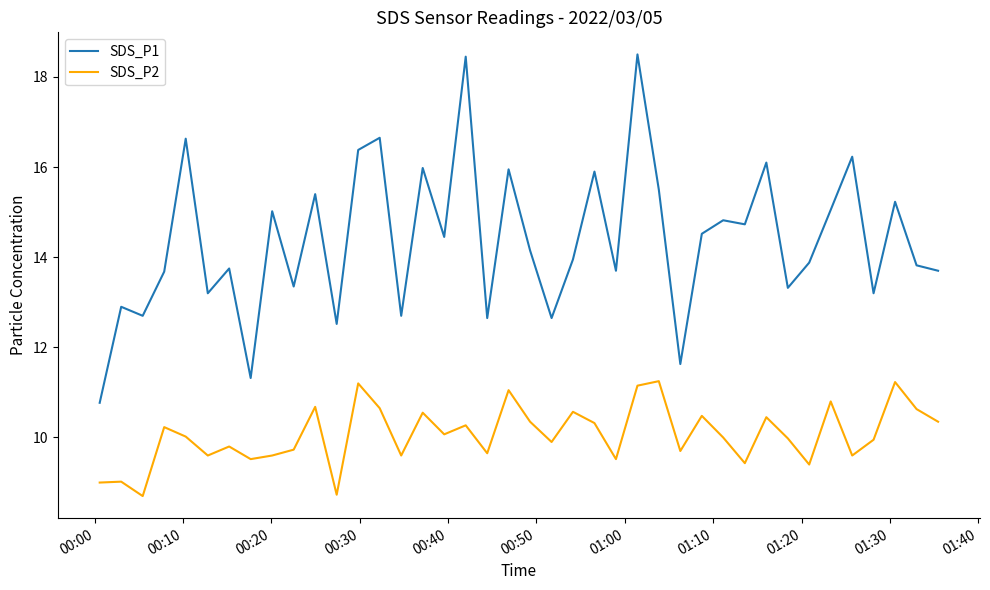

Which series has the largest total across all categories?

SDS_P1